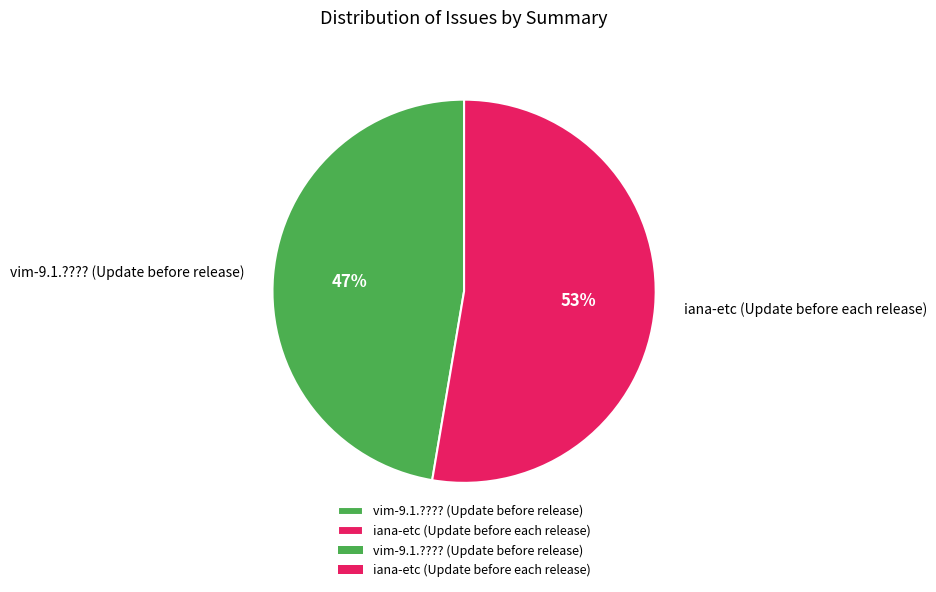

Does iana-etc (Update before each release) represent more than half of the total?

Yes